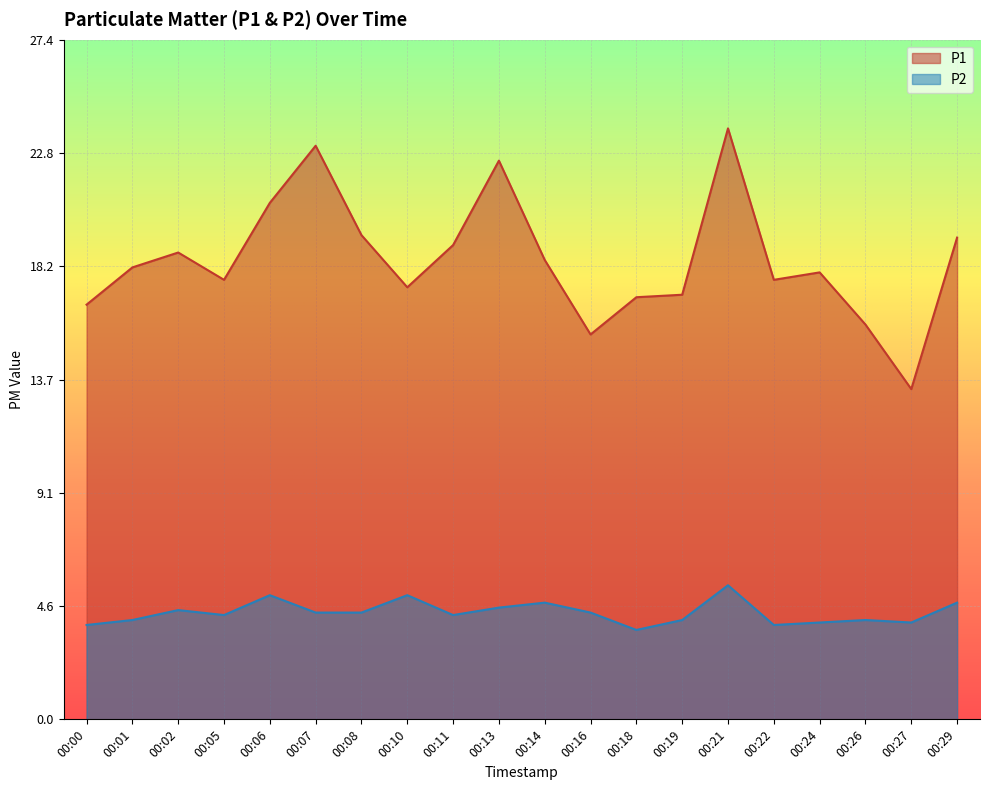

Reading left to right, list all the values displayed in this chart.

P1: 00:00=16.7	00:01=18.2	00:02=18.8	00:05=17.7	00:06=20.8	00:07=23.1	00:08=19.5	00:10=17.4	00:11=19.1	00:13=22.5	00:14=18.5	00:16=15.5	00:18=17.0	00:19=17.1	00:21=23.8	00:22=17.7	00:24=18.0	00:26=15.9	00:27=13.3	00:29=19.4
P2: 00:00=3.8	00:01=4.0	00:02=4.4	00:05=4.2	00:06=5.0	00:07=4.3	00:08=4.3	00:10=5.0	00:11=4.2	00:13=4.5	00:14=4.7	00:16=4.3	00:18=3.6	00:19=4.0	00:21=5.4	00:22=3.8	00:24=3.9	00:26=4.0	00:27=3.9	00:29=4.7